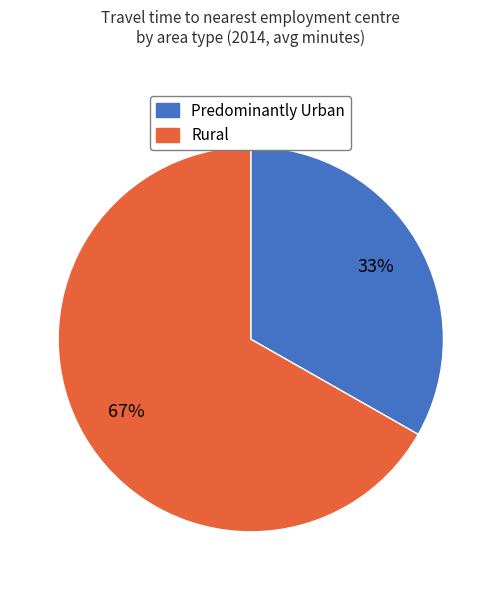

How many segments does this pie chart have?

2